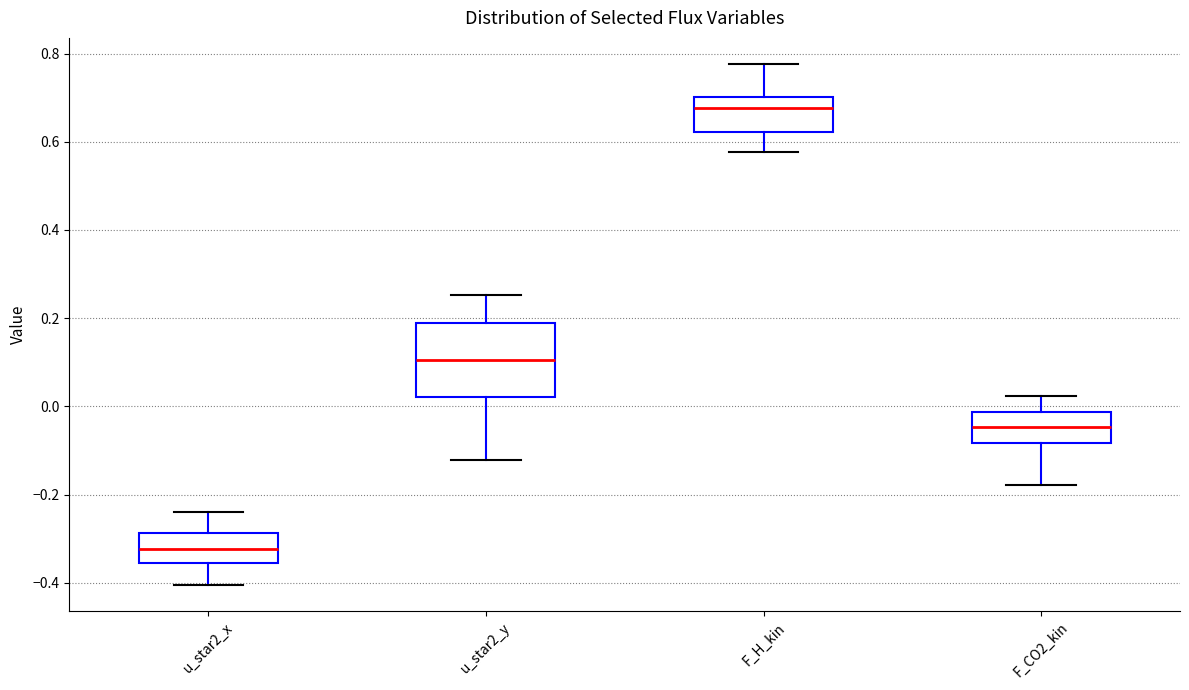

Which box is the tallest, from its lower edge to its upper edge?

u_star2_y